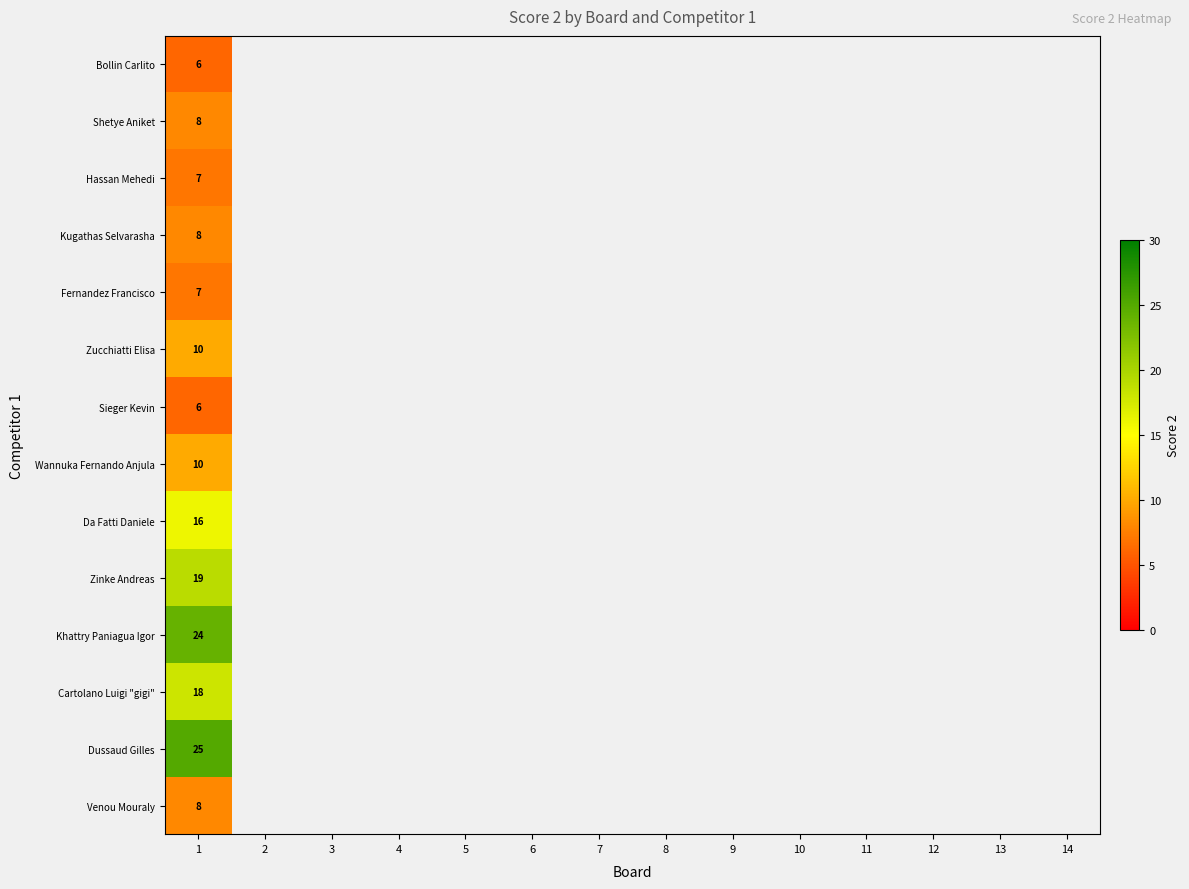

What is the total value across all series at 1?

172